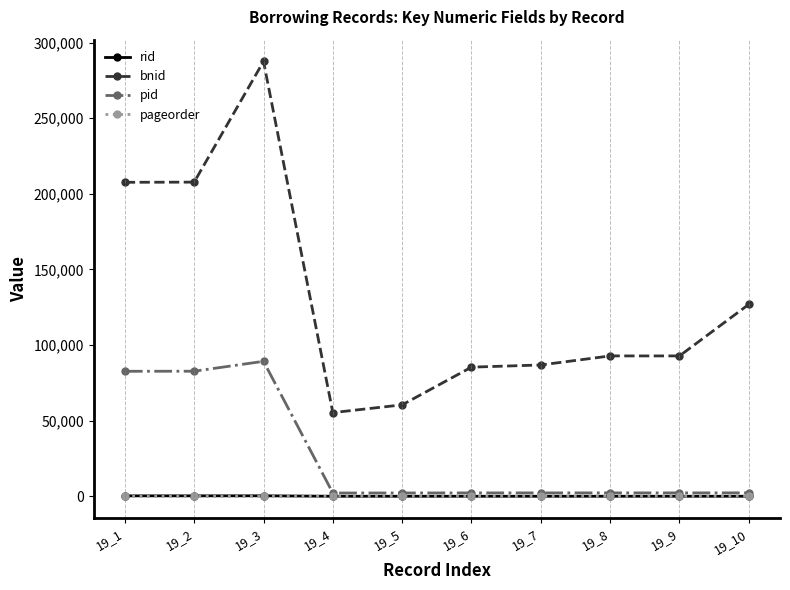

The value of bnid at 19_5 is 91804. True or false?

False